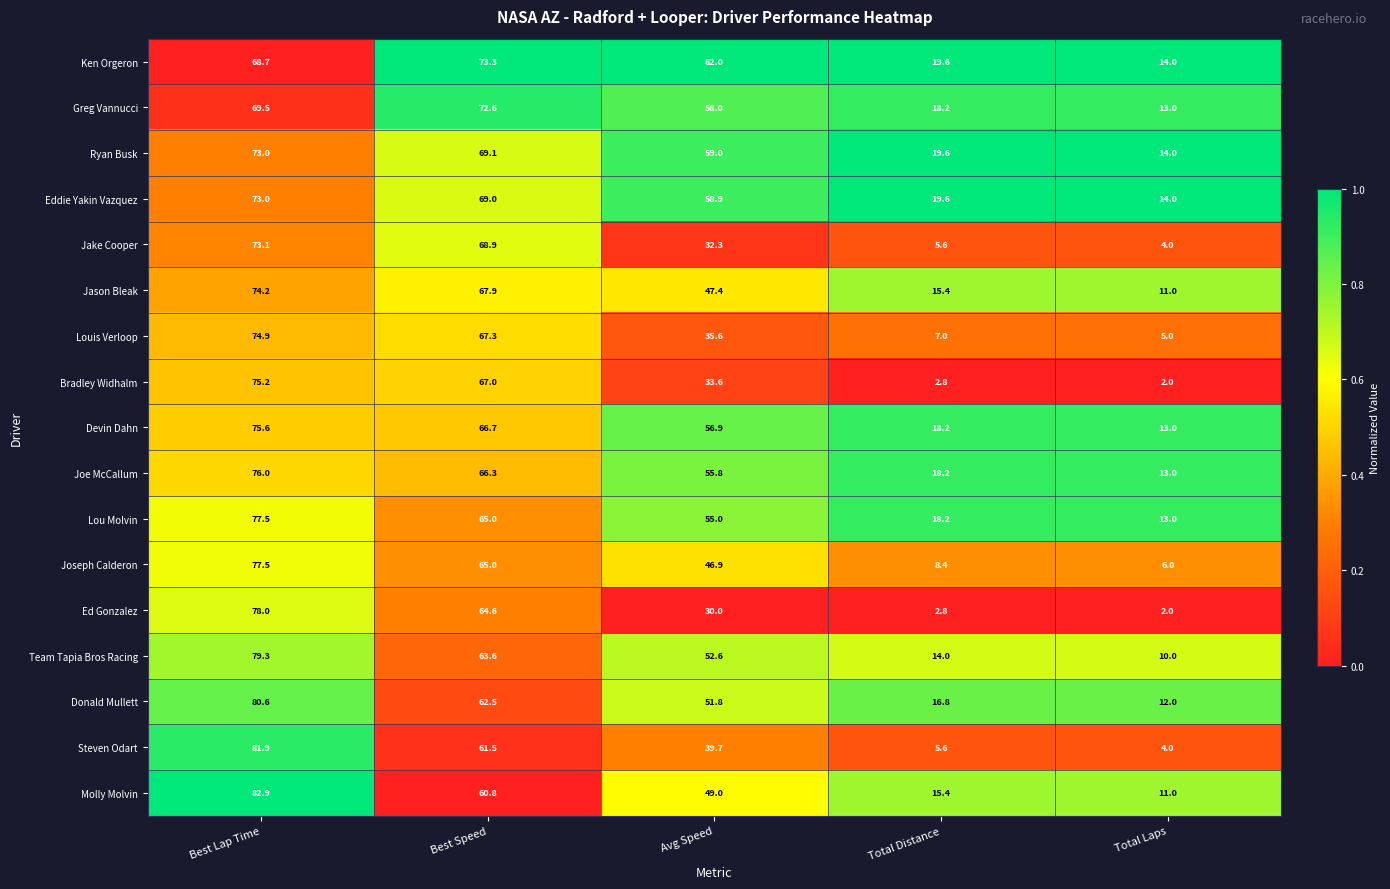

Where does the Jason Bleak series first go above 47?

Best Lap Time